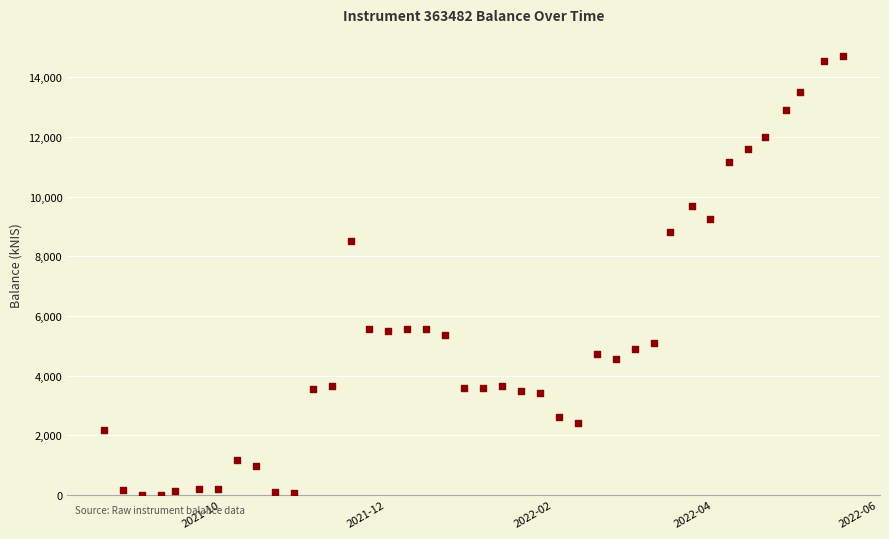

What Y value in the scatter plot is closest to 7362?

8513.2